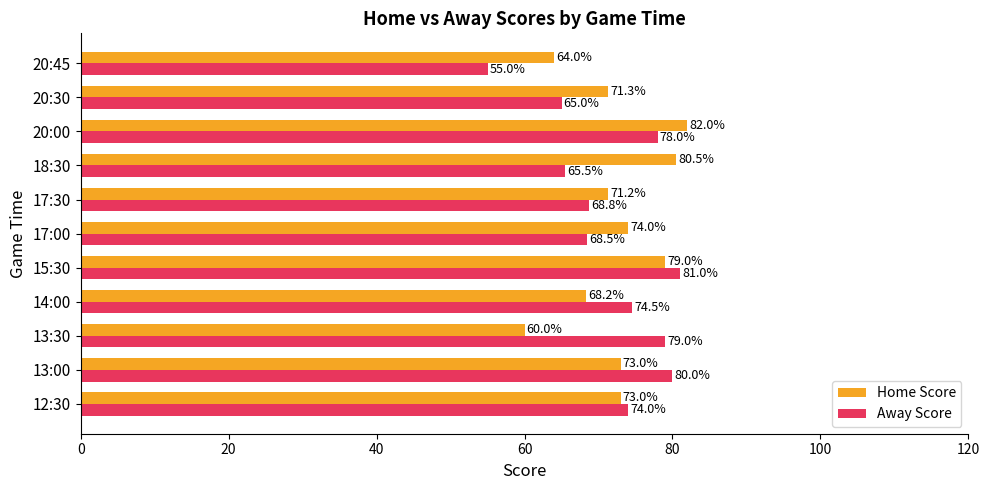

Which category has the highest value across all series?

20:00